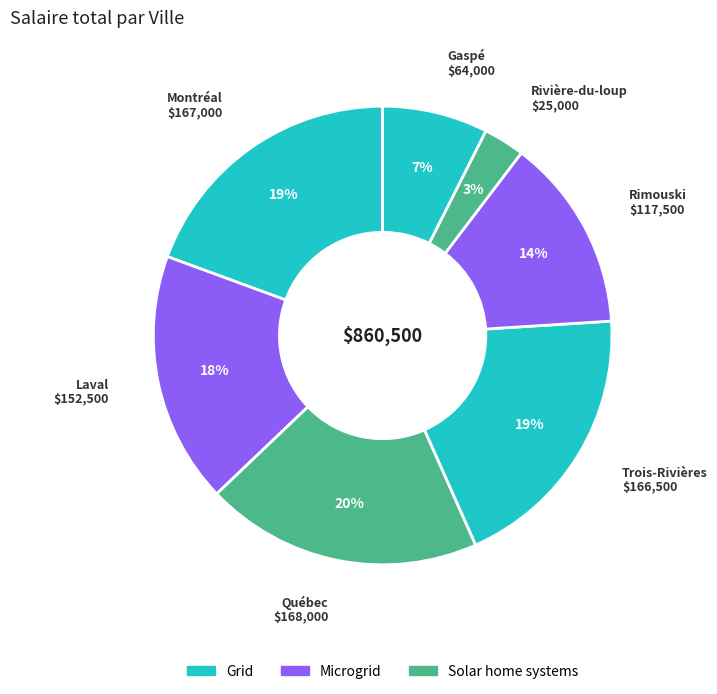

Count the number of slices in the pie.

7